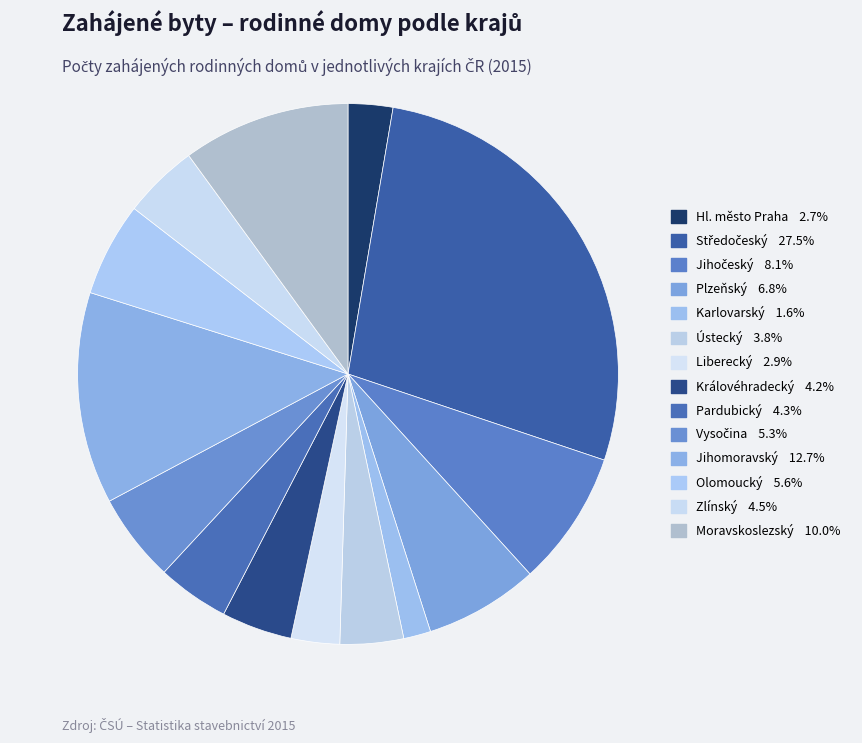

Is there any slice that represents more than half of the pie?

No